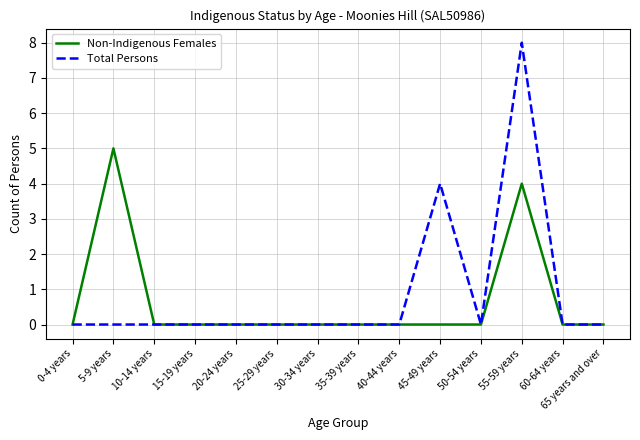

What is the difference between the maximum and minimum values in the Non-Indigenous Females series?

5